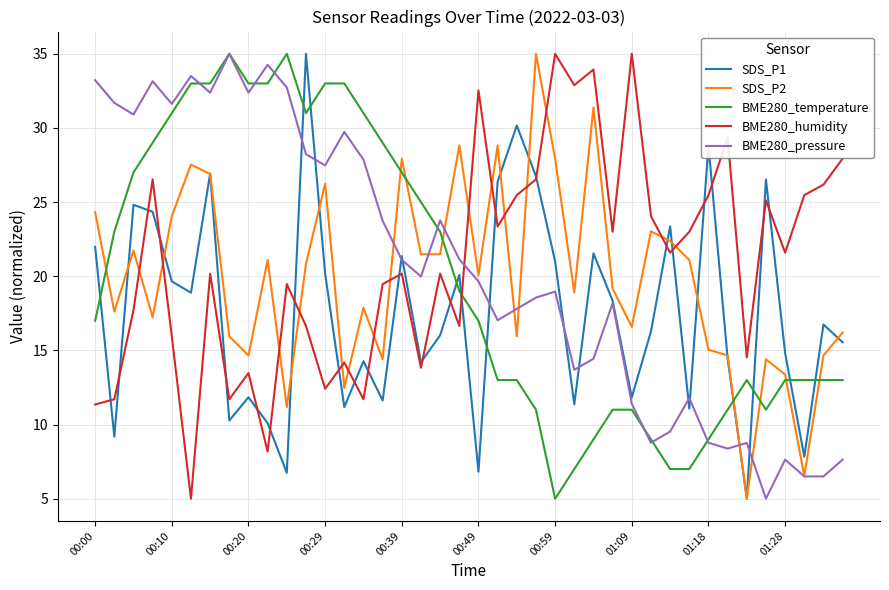

Which series has the largest total across all categories?

BME280_humidity